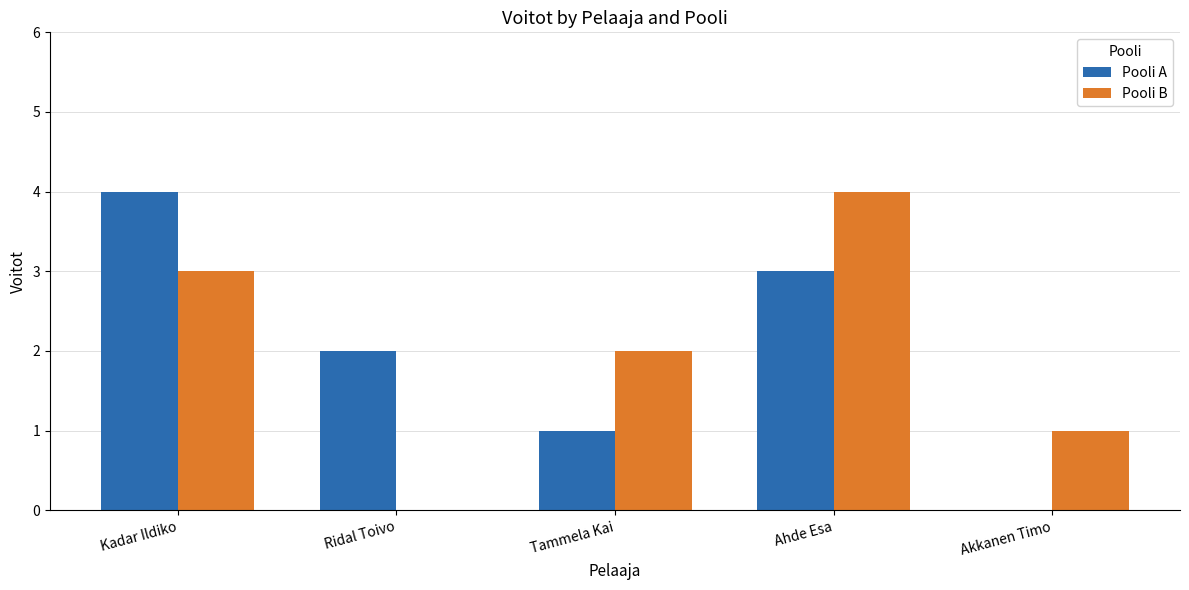

What are all the series names shown in the legend?

Pooli A, Pooli B